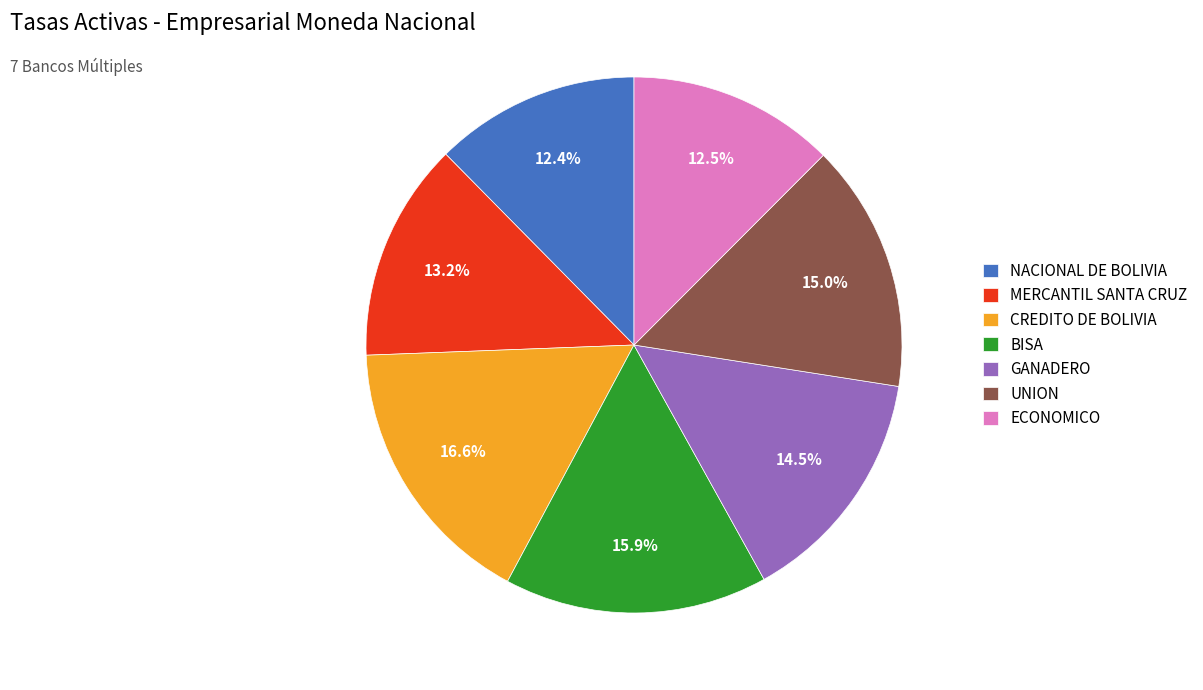

Count the number of slices in the pie.

7